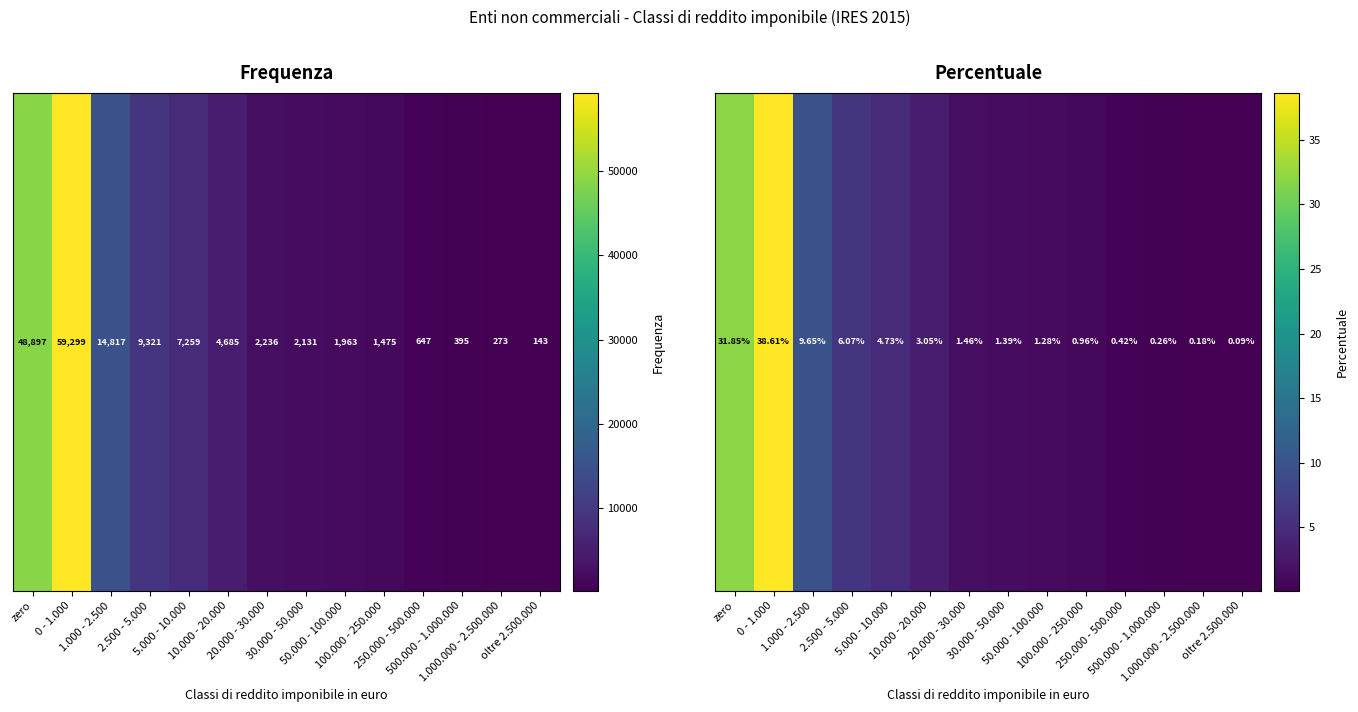

Reading right to left, transcribe all the data shown in this chart.

oltre 2.500.000=0.1	1.000.000 - 2.500.000=0.2	500.000 - 1.000.000=0.3	250.000 - 500.000=0.4	100.000 - 250.000=1.0	50.000 - 100.000=1.3	30.000 - 50.000=1.4	20.000 - 30.000=1.5	10.000 - 20.000=3.0	5.000 - 10.000=4.7	2.500 - 5.000=6.1	1.000 - 2.500=9.7	0 - 1.000=38.6	zero=31.9